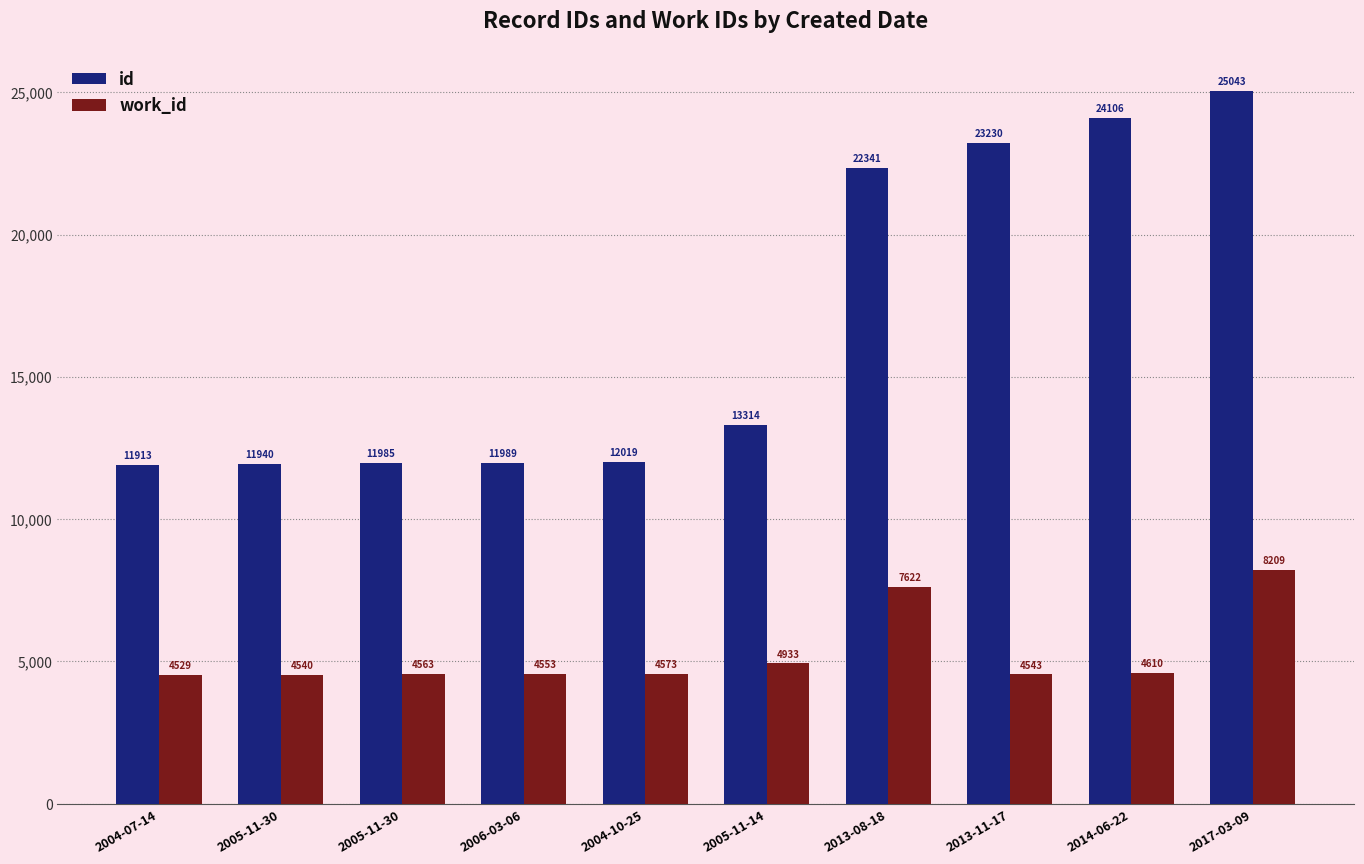

How many distinct data groups are displayed?

2